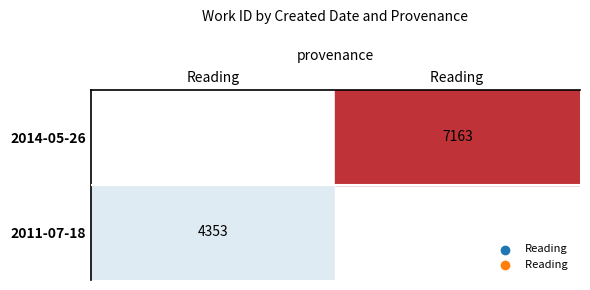

True or false: Reading has a value of 4353 at 0.

True